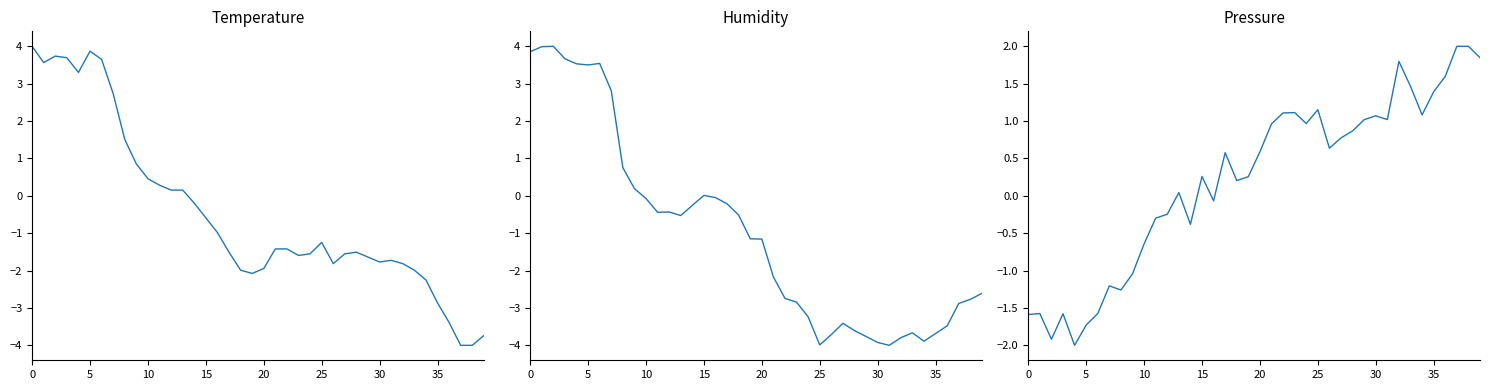

At how many categories does at least one series exceed -2?

40